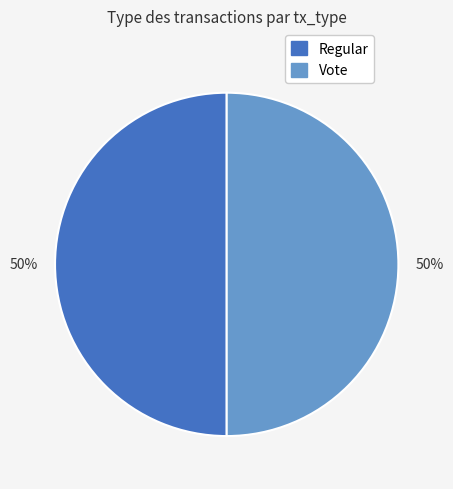

To the nearest percent, what portion does Vote represent?

50%